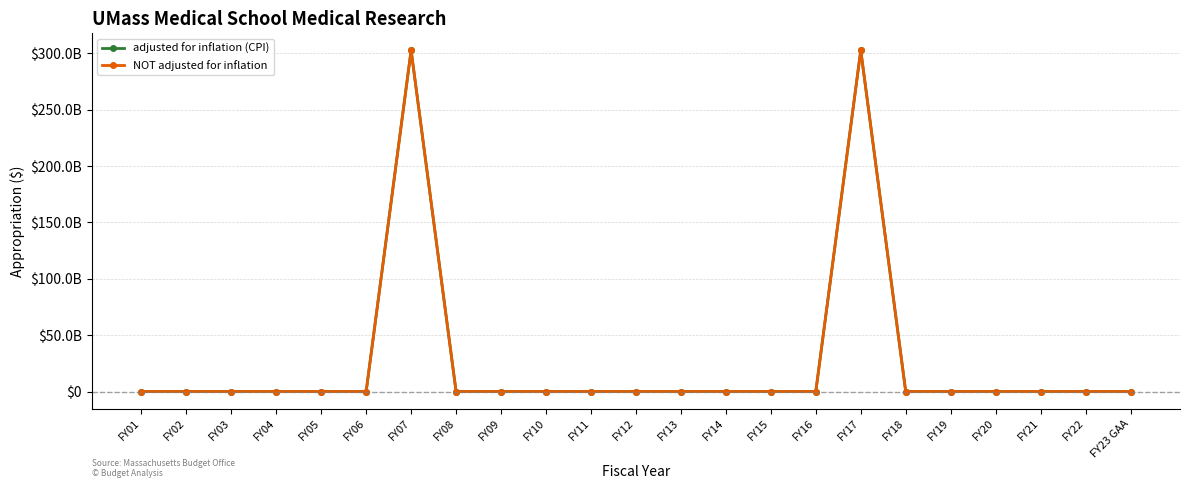

True or false: adjusted for inflation (CPI) and NOT adjusted for inflation cross at least once.

False